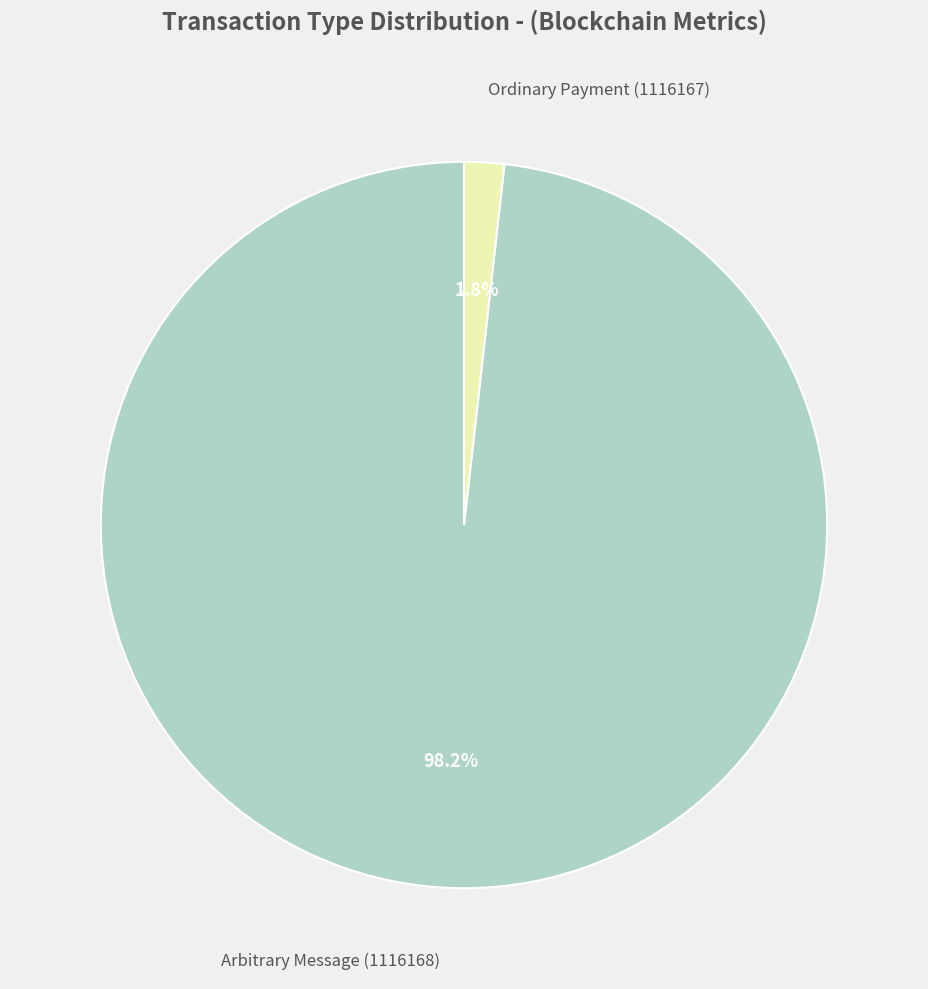

Is there a majority slice in this chart?

Yes